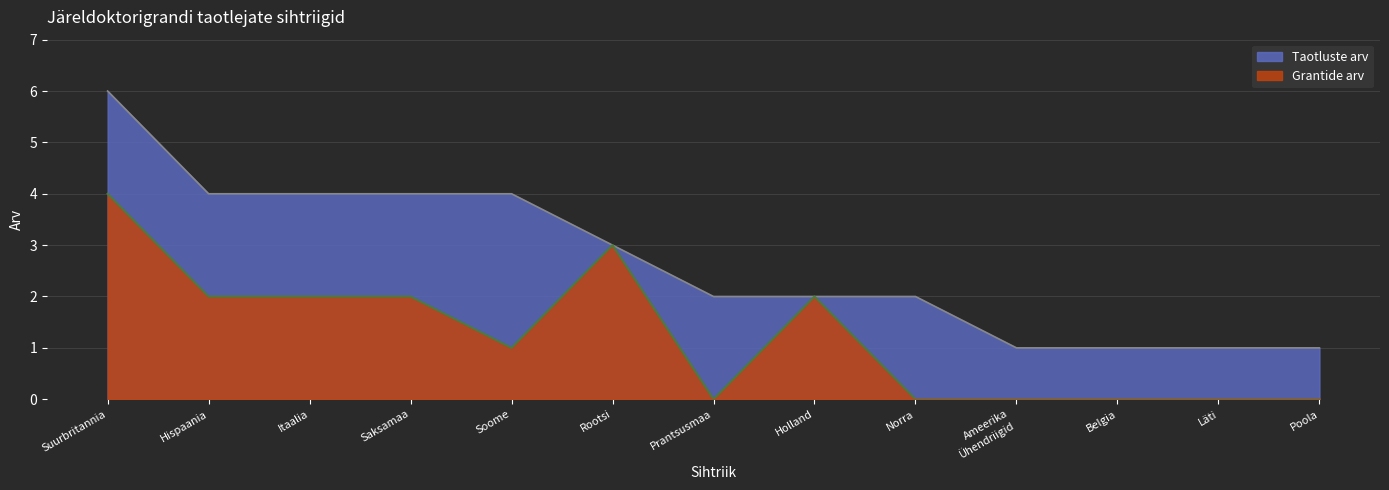

Which series has the widest spread of values?

Taotluste arv